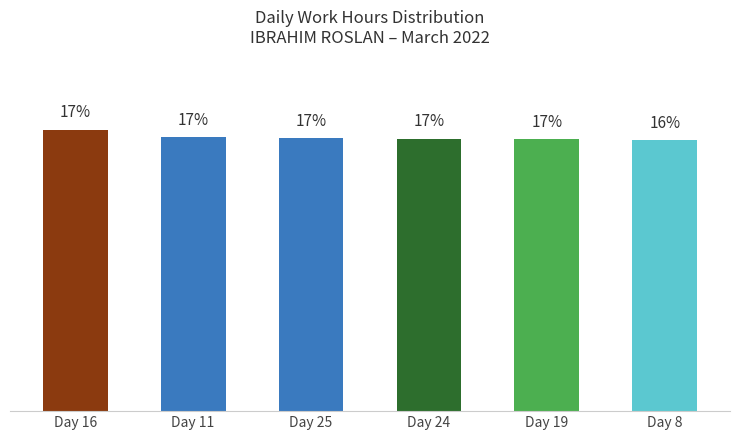

Approximately how many times larger is the value at Day 25 compared to Day 19?

1.0